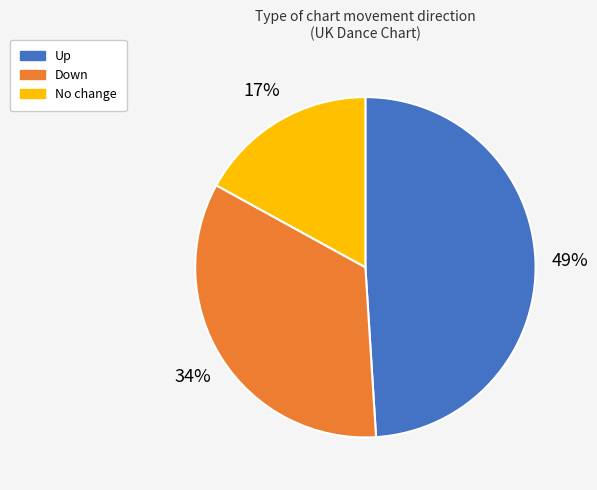

Is there a majority slice in this chart?

No